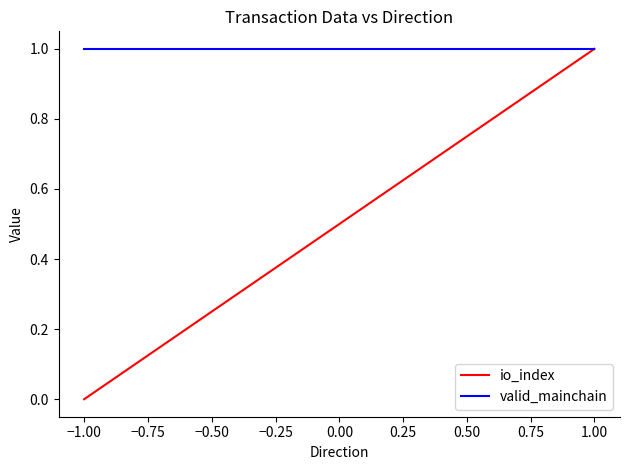

Which series has the largest total across all categories?

valid_mainchain